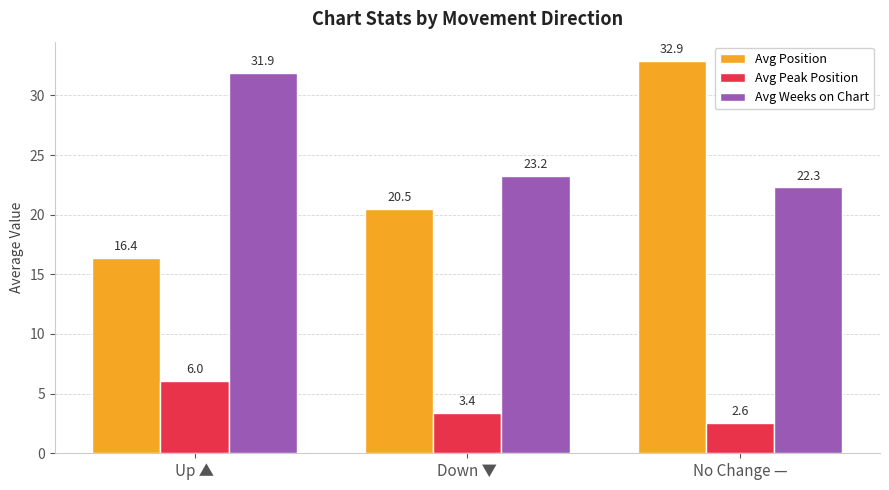

What value does the Avg Peak Position series have at Down ▼?

3.4